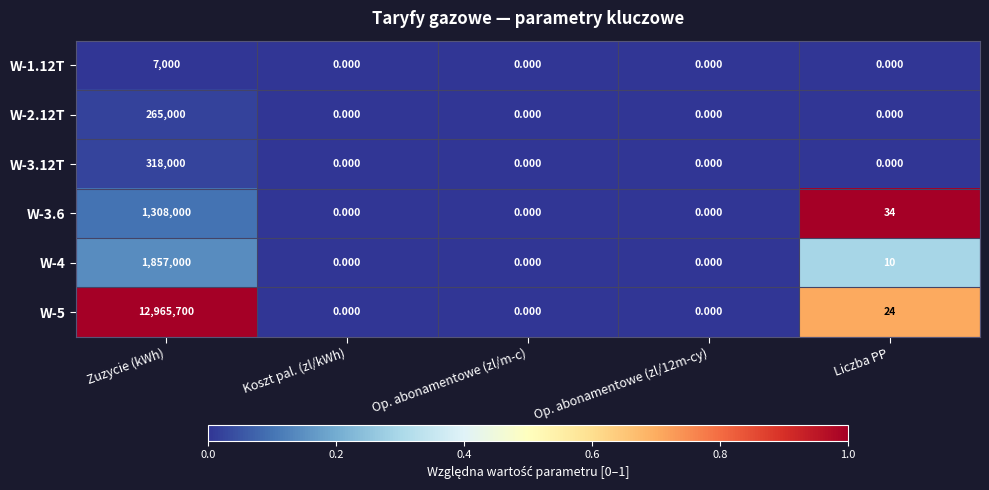

Which series changed the most between Zuzycie (kWh) and Liczba PP?

W-5